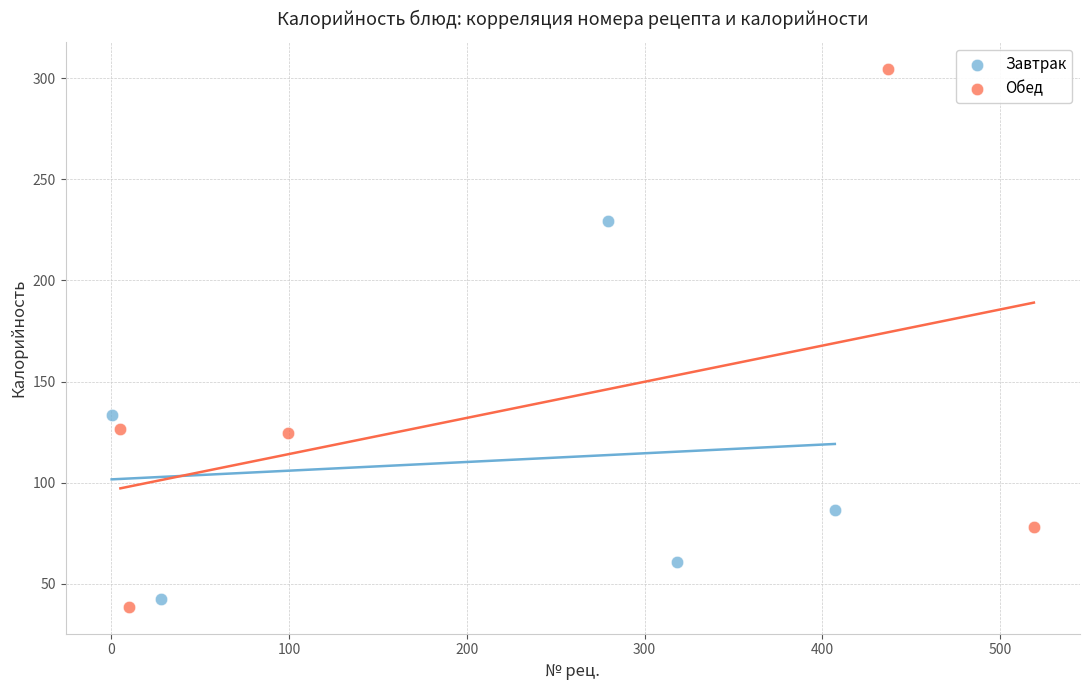

Which series reaches the minimum Y coordinate?

Обед